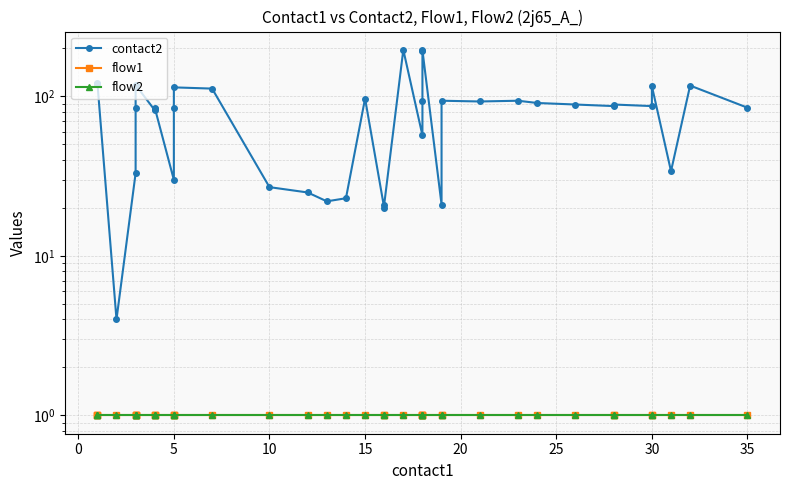

What is the difference between the maximum and minimum values in the contact2 series?

192